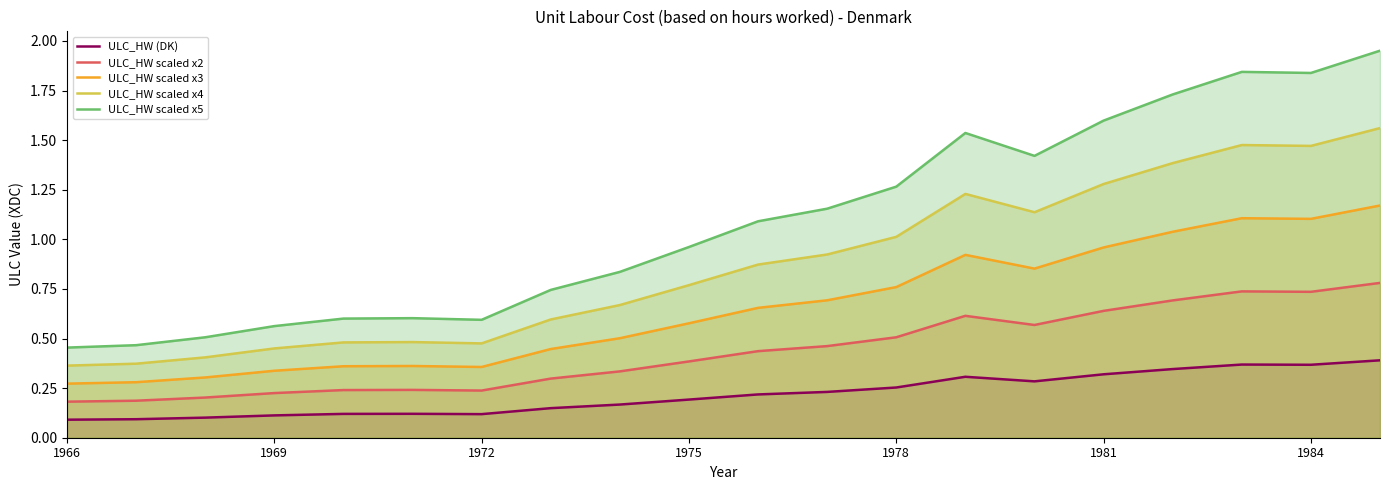

What is the difference between the maximum and minimum values in the ULC_HW scaled x3 series?

0.9